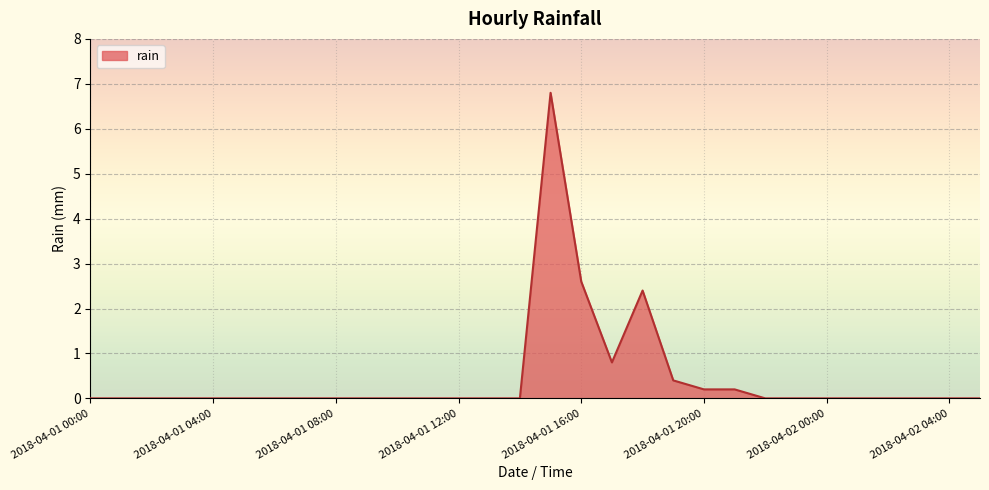

What is the maximum value shown in the chart?

6.8